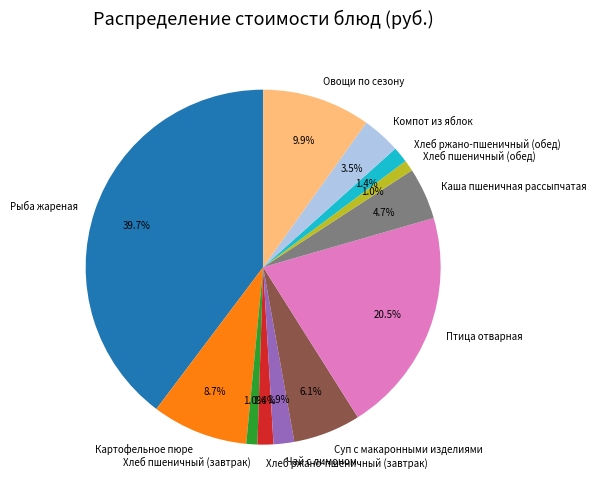

Which has a higher value, Суп с макаронными изделиями or Хлеб ржано-пшеничный (завтрак)?

Суп с макаронными изделиями